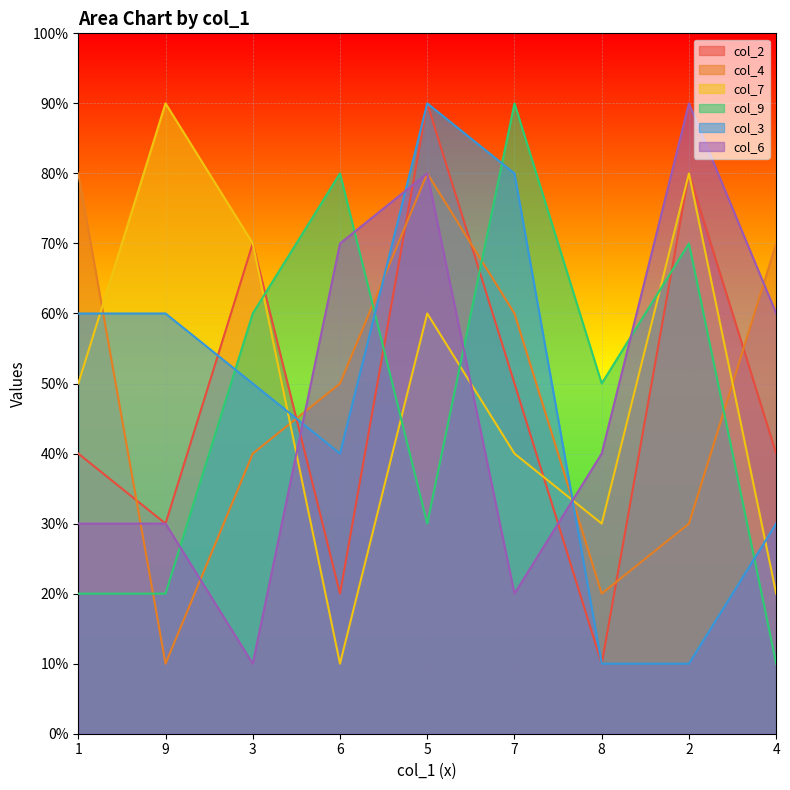

Where do col_7 and col_3 first cross each other?

1 and 9